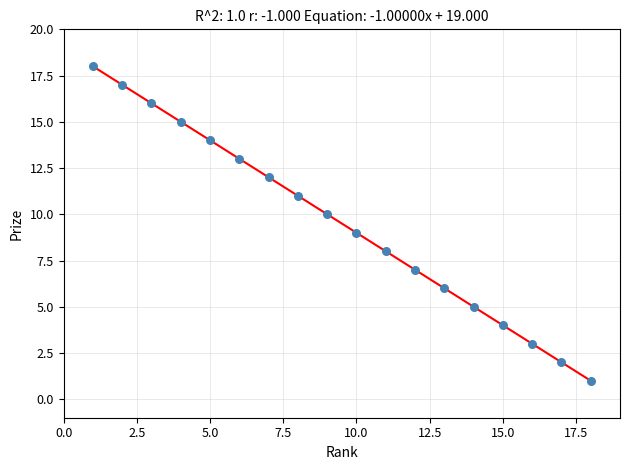

List the coordinates of all points as (X, Y) pairs, reading left to right.

(1, 18)  (2, 17)  (3, 16)  (4, 15)  (5, 14)  (6, 13)  (7, 12)  (8, 11)  (9, 10)  (10, 9)  (11, 8)  (12, 7)  (13, 6)  (14, 5)  (15, 4)  (16, 3)  (17, 2)  (18, 1)